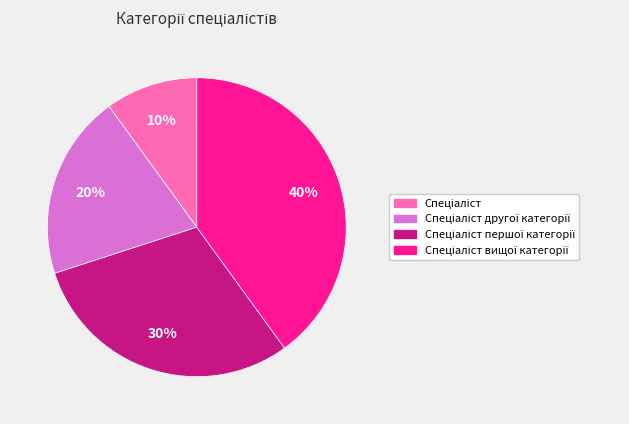

To the nearest percent, what is the difference between the largest and smallest slice percentages?

30%